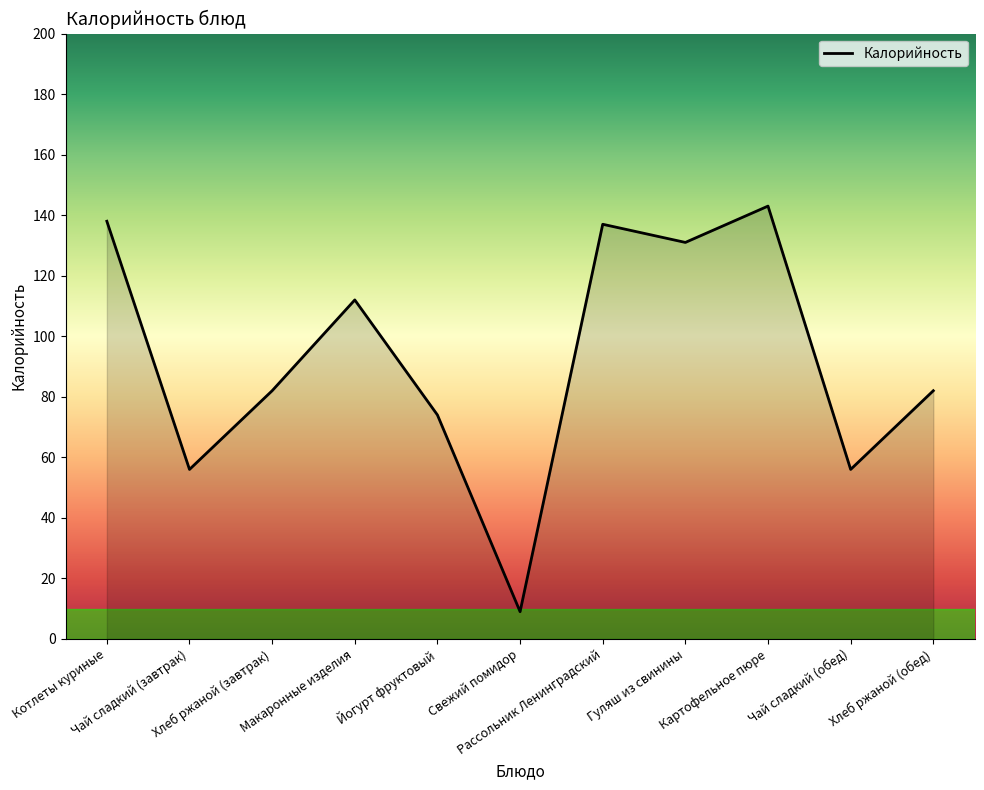

Is it true that the value at Свежий помидор is 9?

True